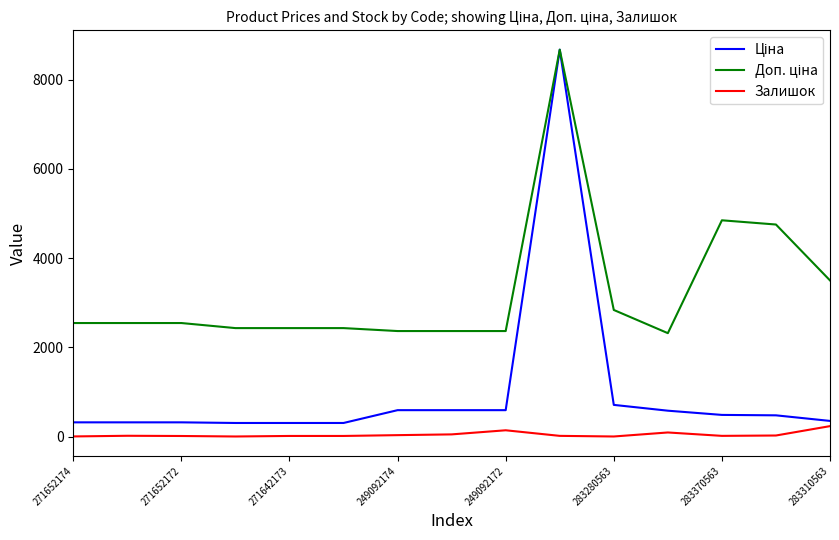

What is the greatest value displayed?

8669.7